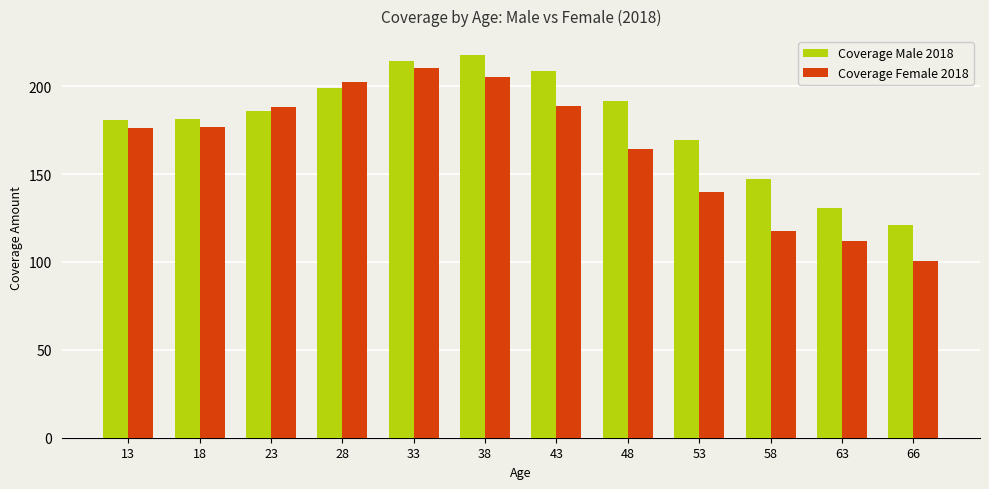

What is the minimum value for Coverage Female 2018?

100.6